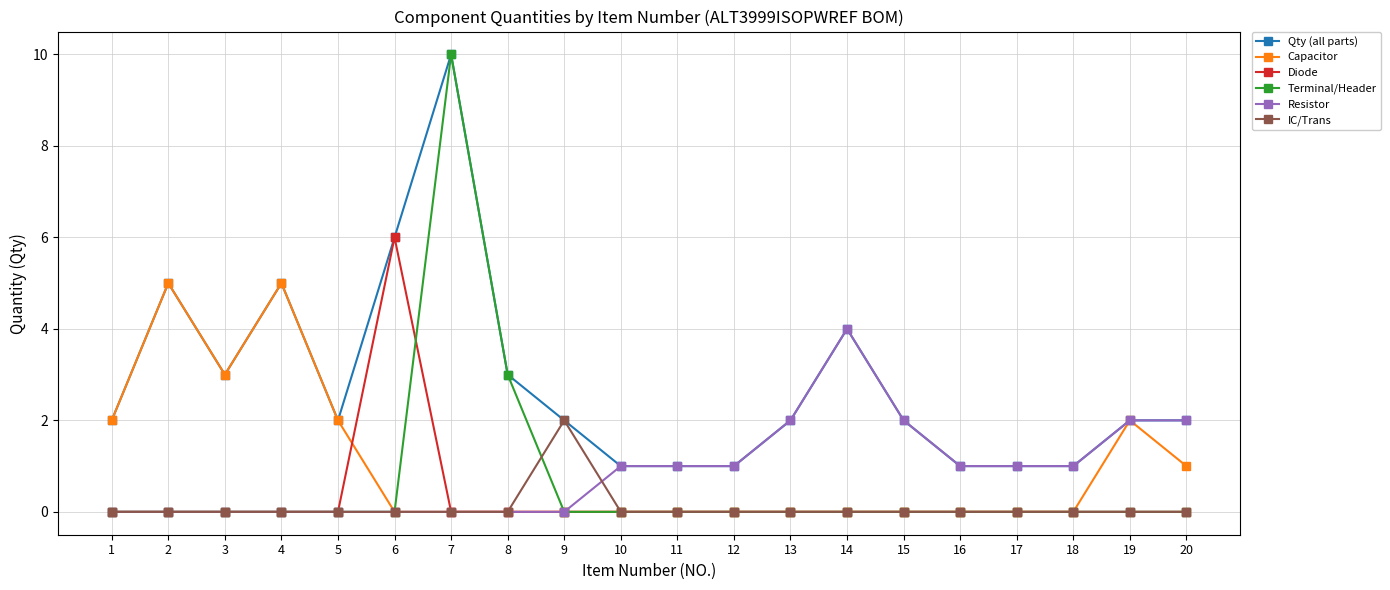

Count the Qty (all parts) values in the range 1 to 4.

16